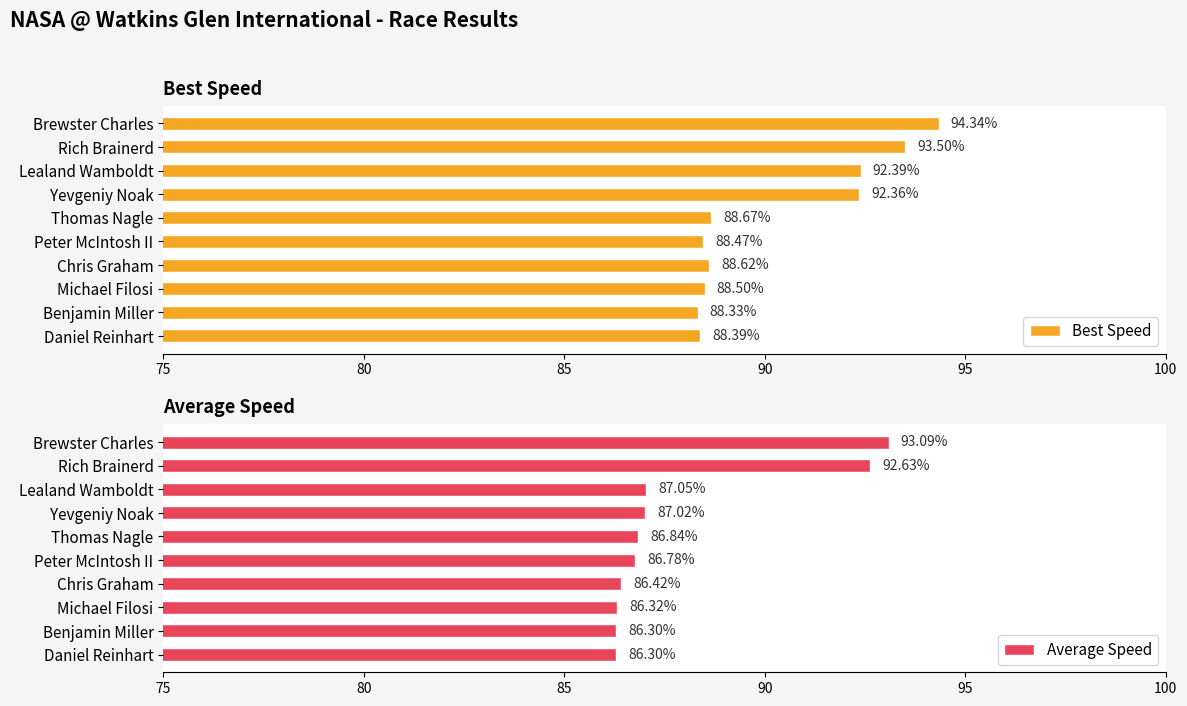

List the series in order of their overall mean, lowest first.

Average Speed, Best Speed